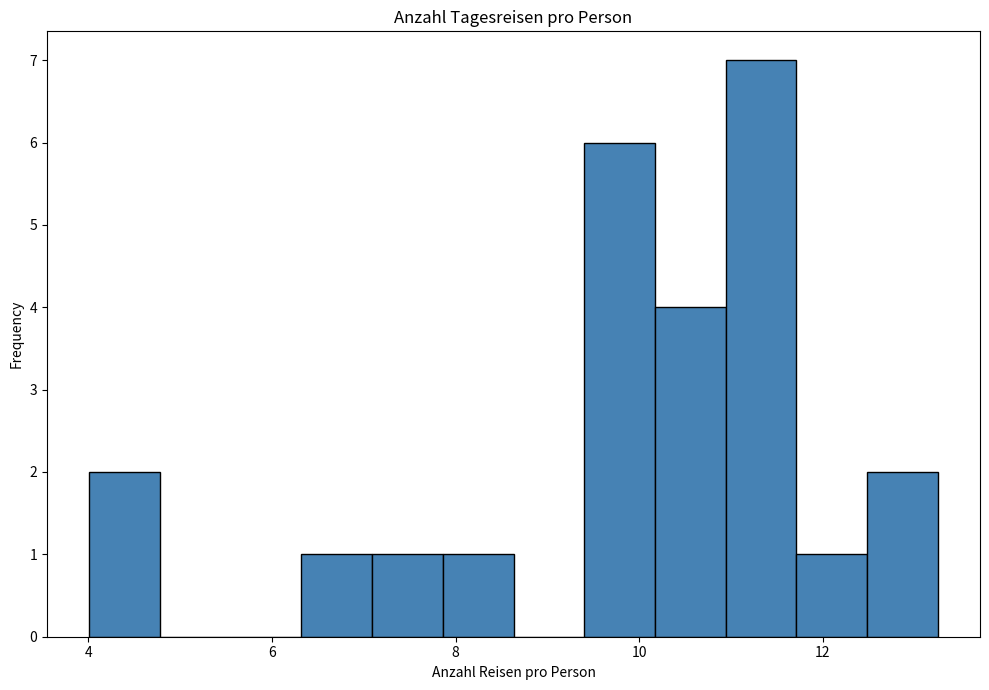

Around what value on the x-axis is the tallest bar? Give the approximate position of its centre, as read against the axis.

11.4